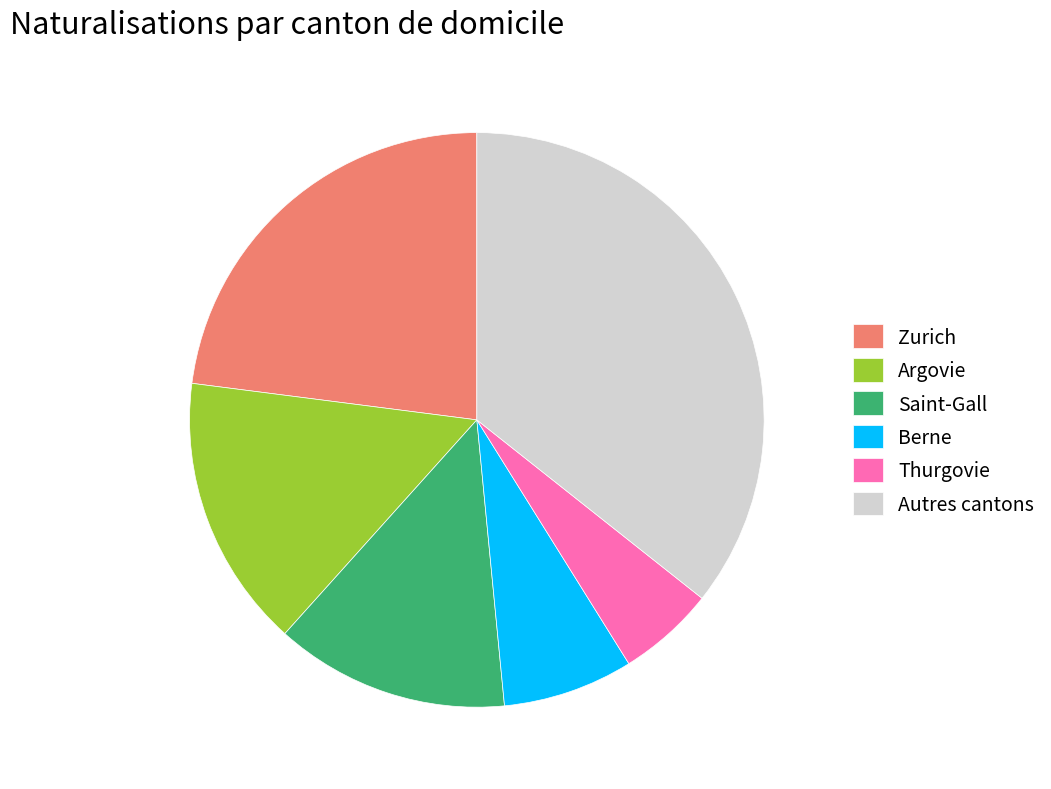

True or false: Berne accounts for 1% of the total.

False